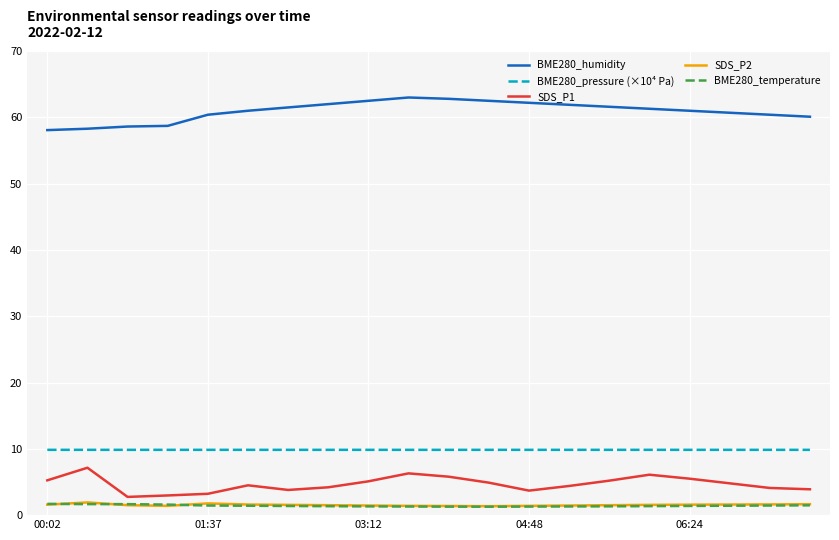

What are all the series names shown in the legend?

BME280_humidity, BME280_pressure (×10⁴ Pa), SDS_P1, SDS_P2, BME280_temperature